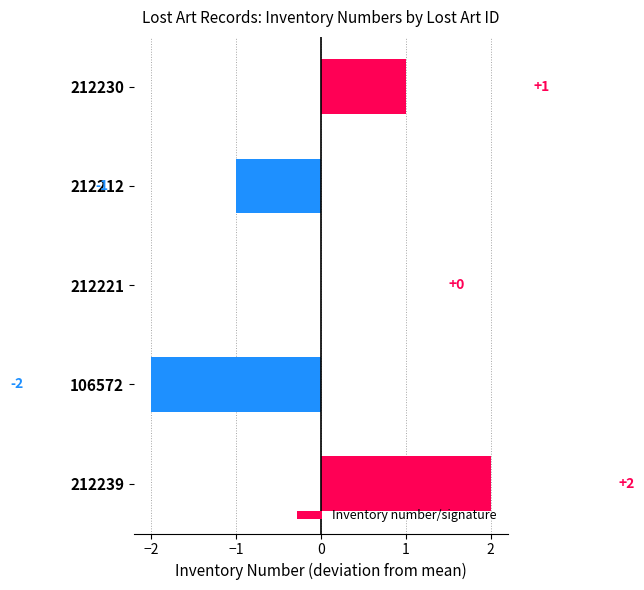

At which label is the value closest to 0?

212221